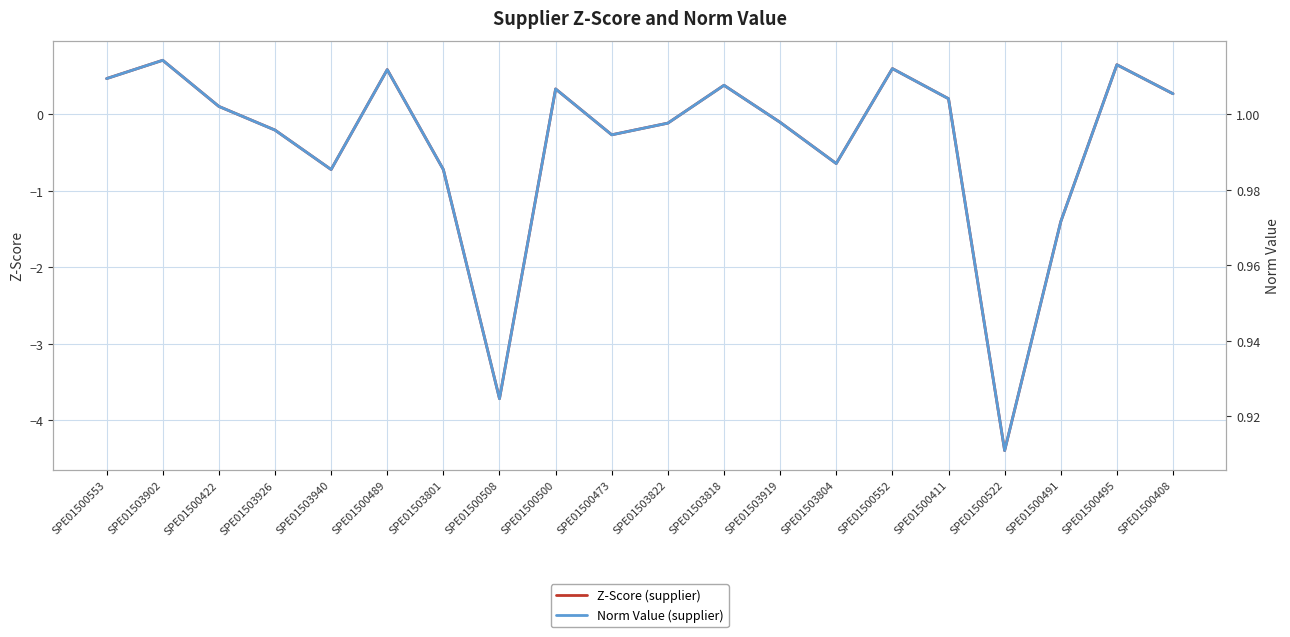

How many positive values does the Z-Score (supplier) series have?

10